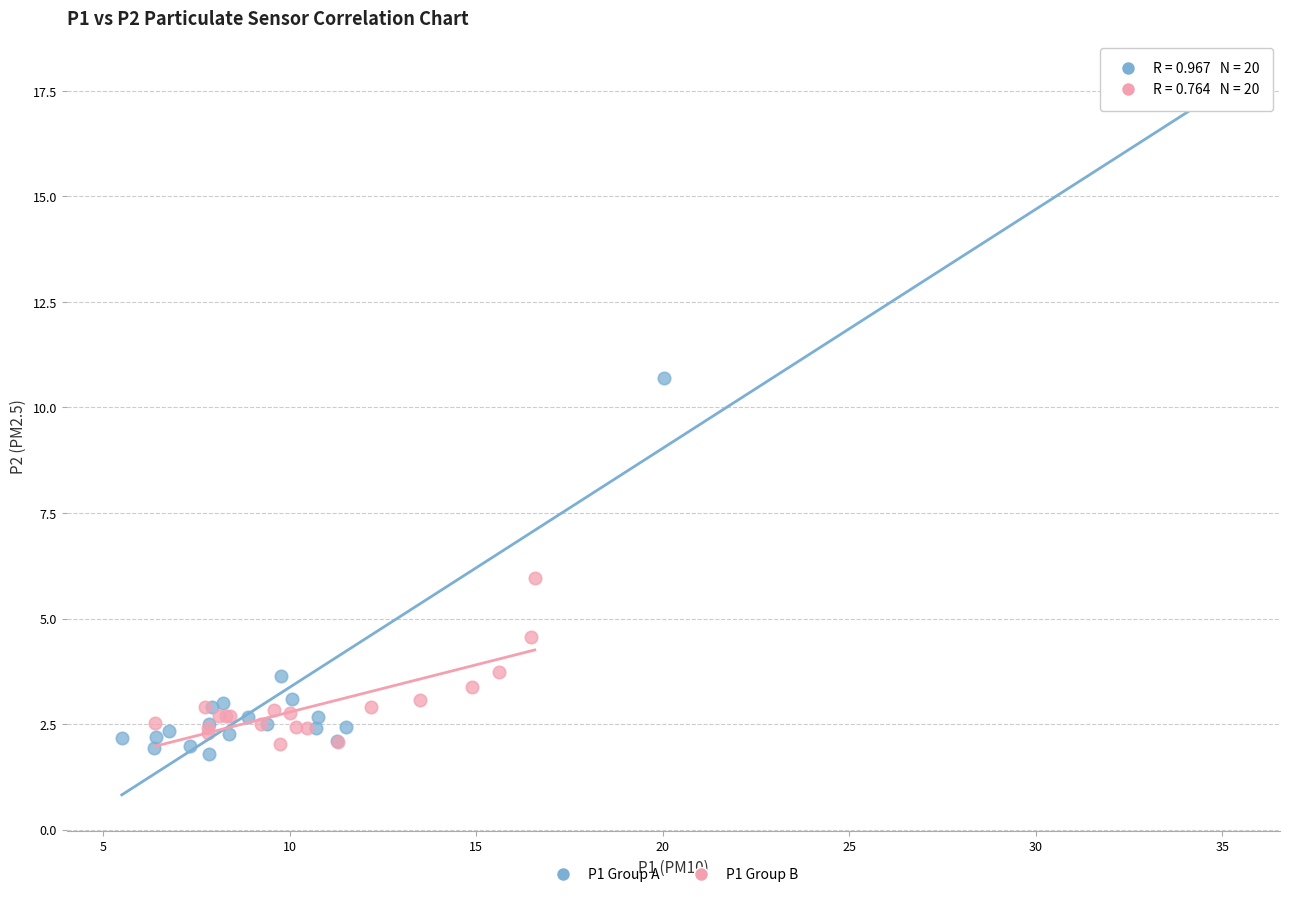

Which series has the widest spread of Y values?

P1 Group A